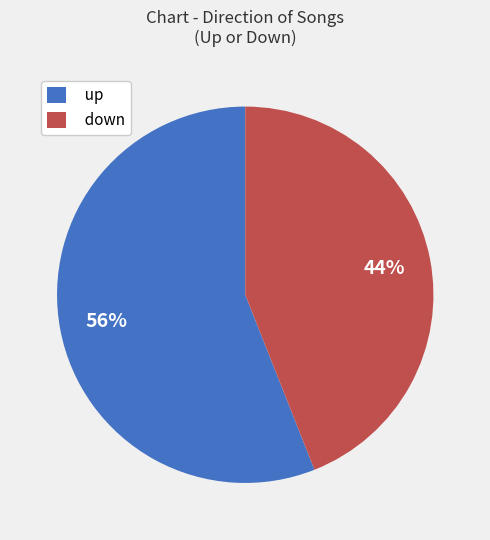

Do up and down together represent more than half of the pie?

Yes